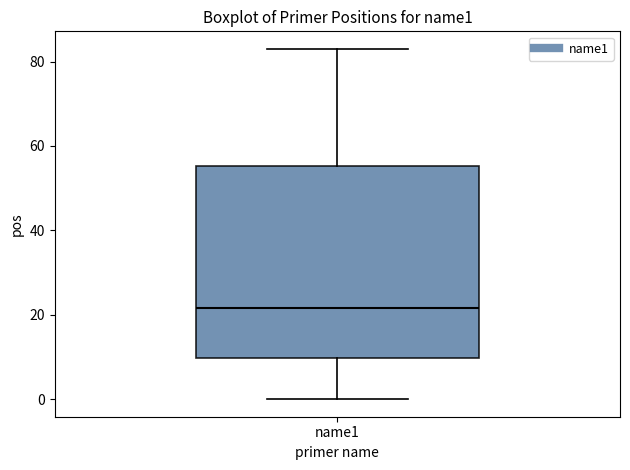

Where is the upper edge of the box for name1 on the y-axis? The values are not printed on the chart, so give them approximately, as read against the axis.

56